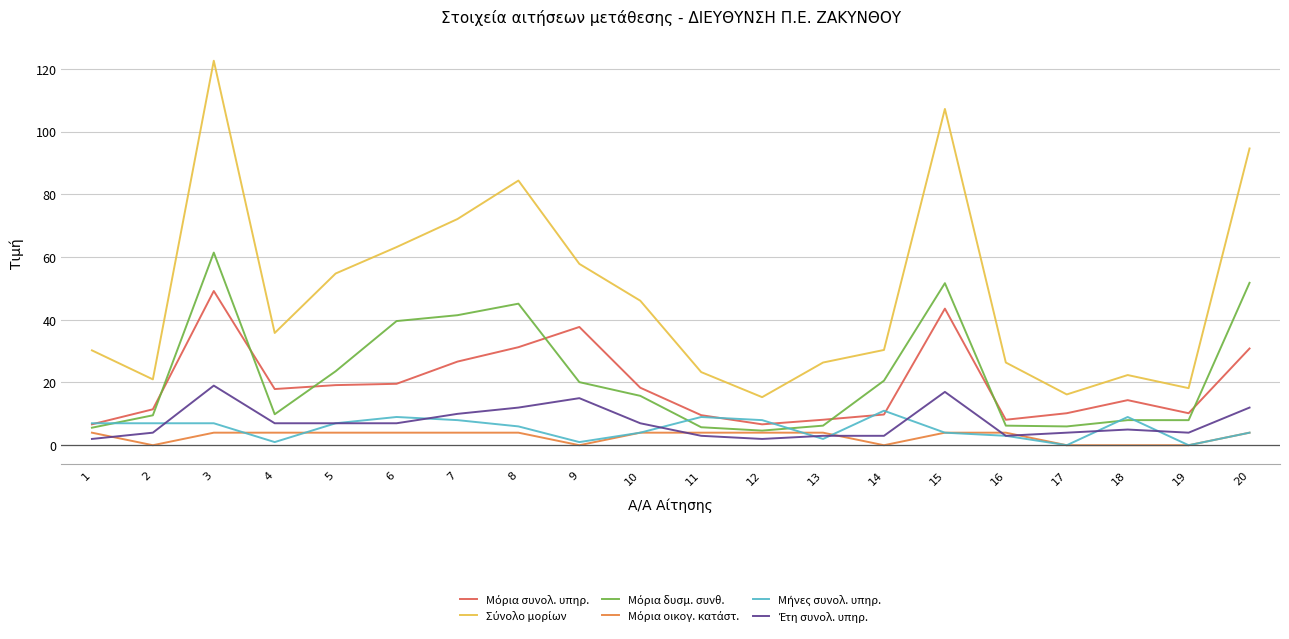

At which category is the sum across all series the highest?

3